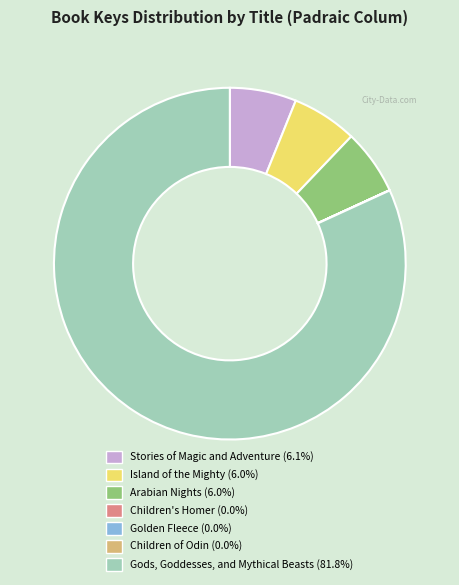

Combined, do Gods, Goddesses, and Mythical Beasts and Stories of Magic and Adventure account for over 50%?

Yes